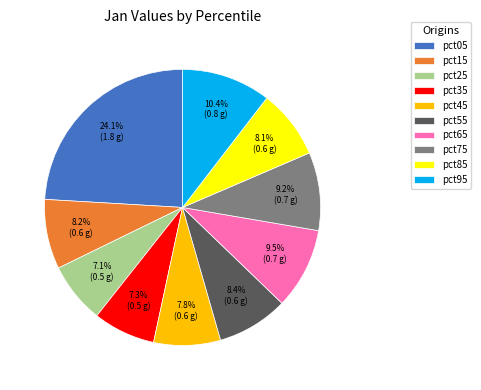

Is pct15 the majority of the pie?

No